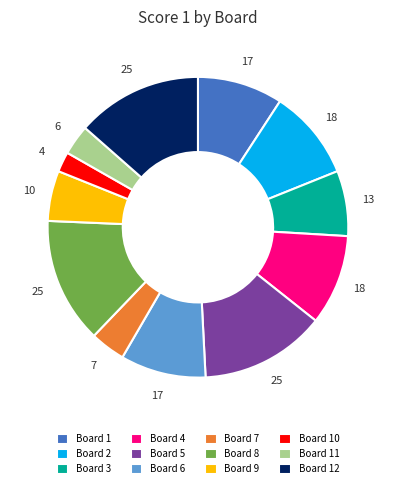

Which has a higher value, Board 3 or Board 6?

Board 6